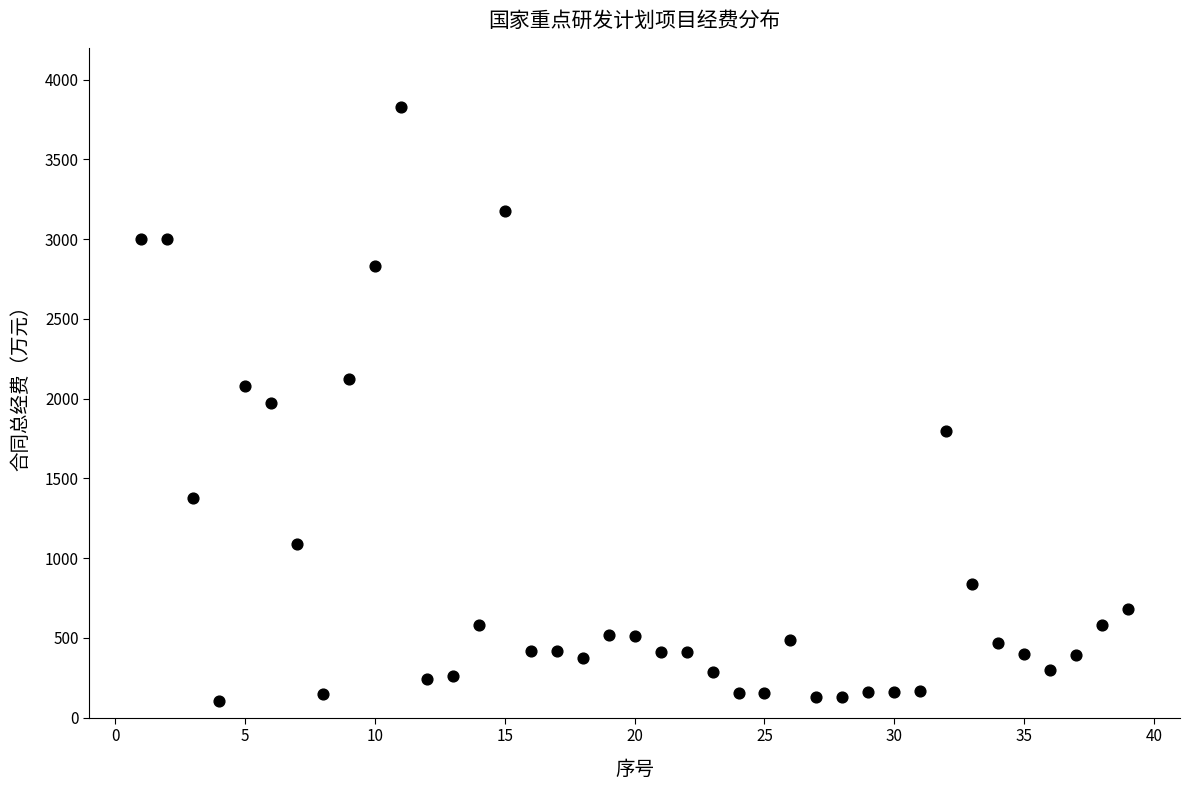

What is the range of X values (max minus min)?

38.0